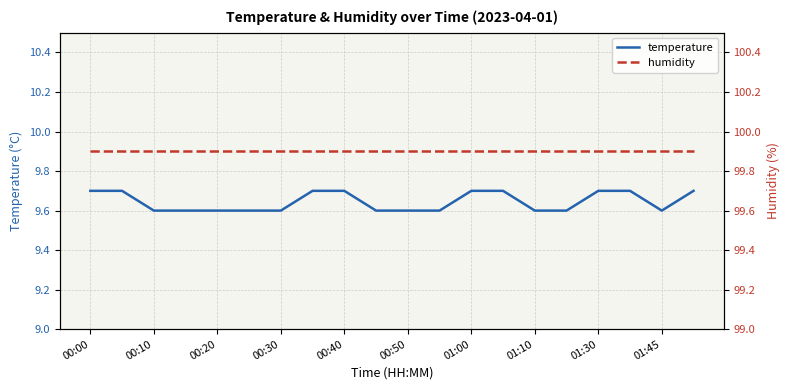

The temperature series shows 9.6 at 00:30. True or false?

True